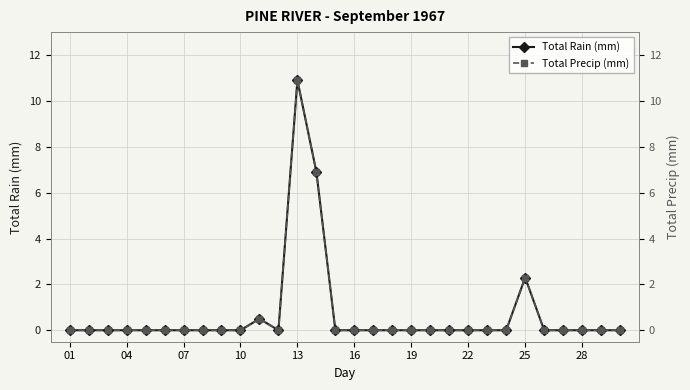

True or false: Total Rain (mm) and Total Precip (mm) intersect in this chart.

False